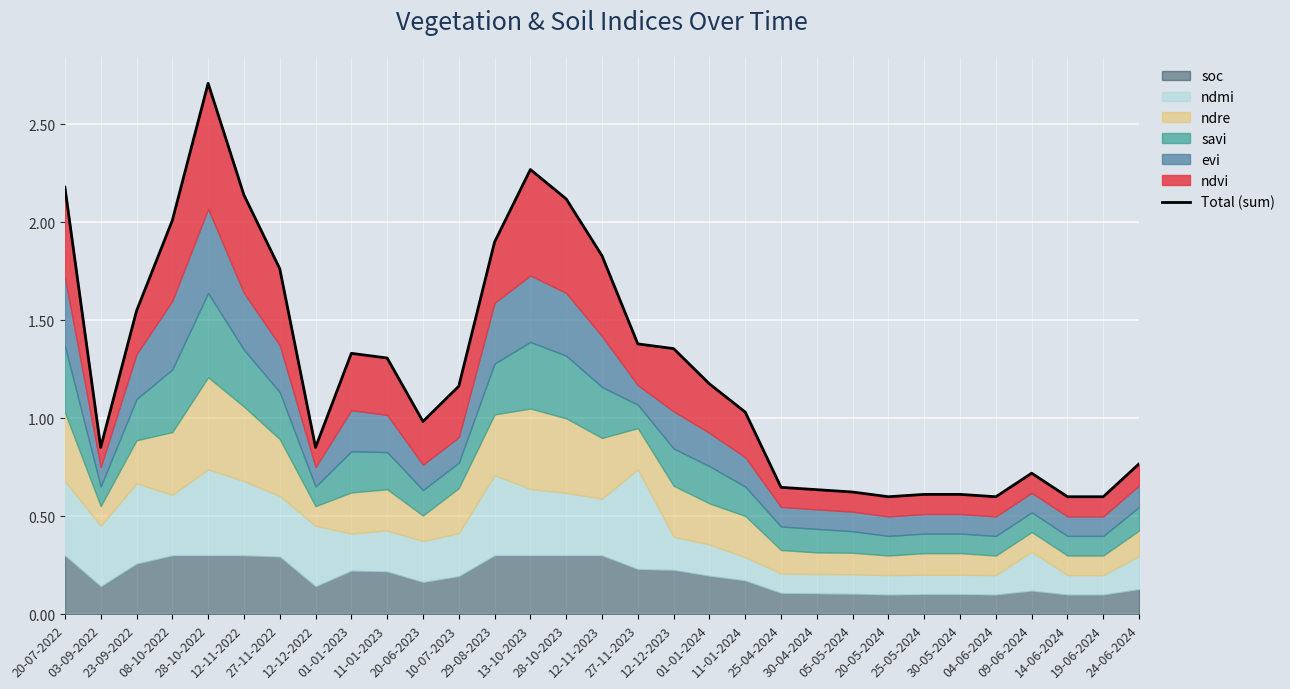

What position from the left is 01-01-2023?

9